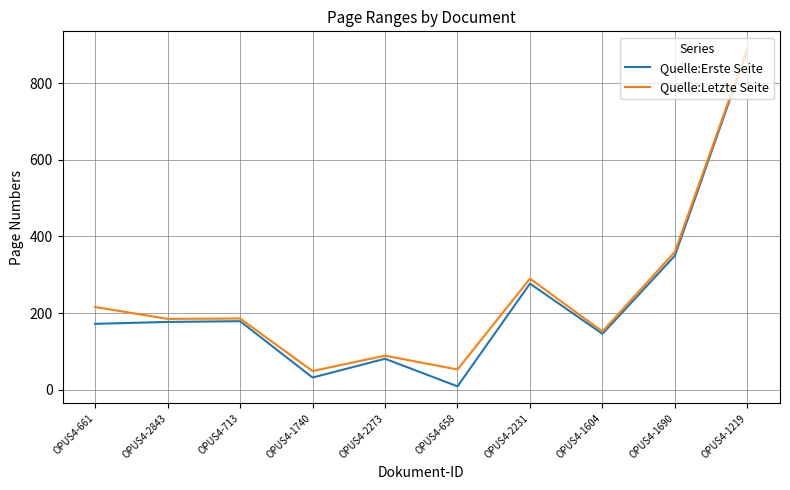

How many lines are shown in the chart?

2